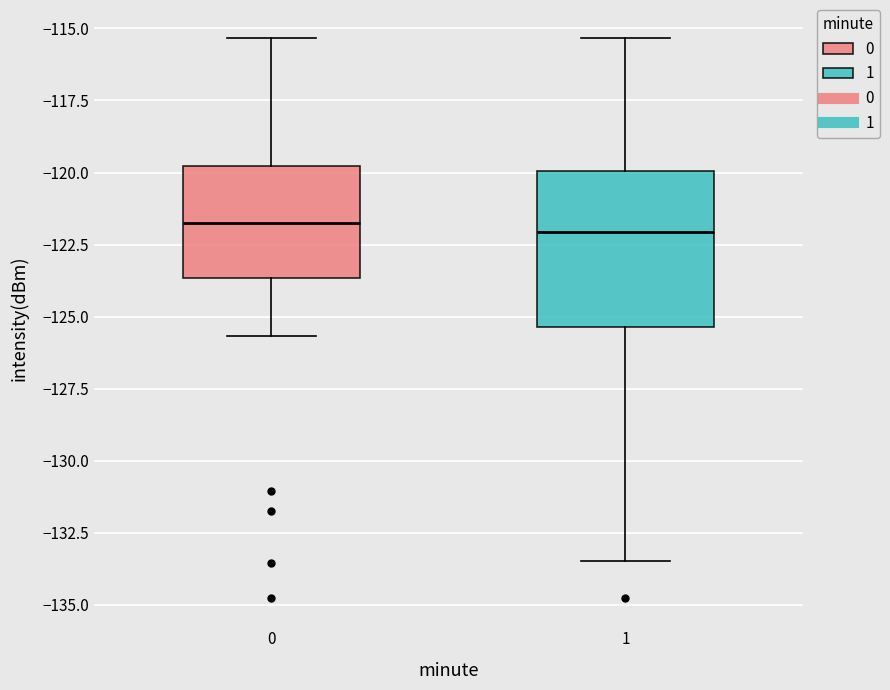

Where does the upper whisker of the box at x = 0 end on the y-axis? The values are not printed on the chart, so give them approximately, as read against the axis.

-115.5